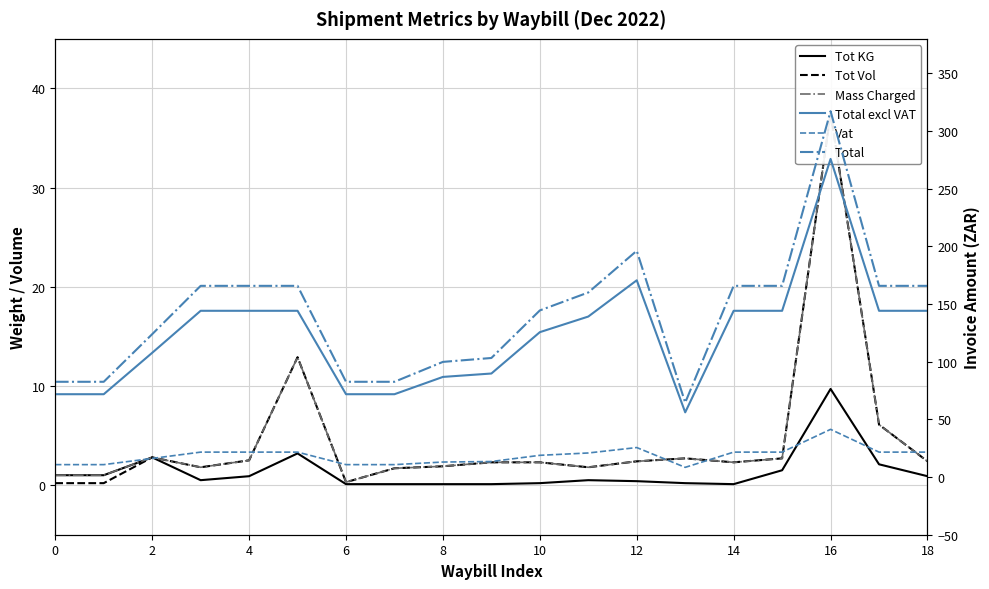

At 15, list the series in order from largest to smallest.

Total, Total excl VAT, Vat, Tot Vol, Mass Charged, Tot KG